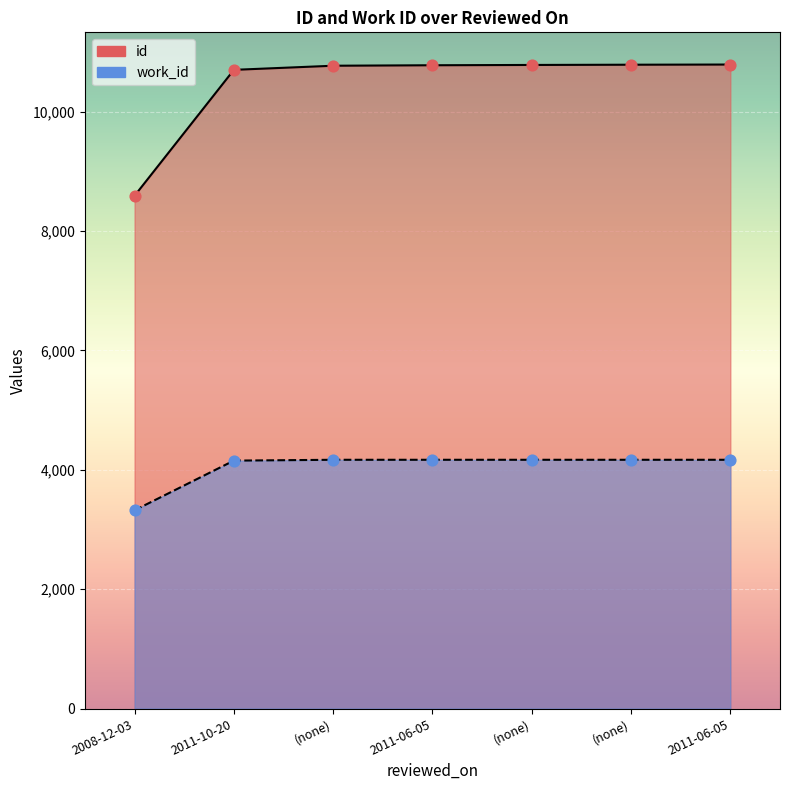

What are all the series names shown in the legend?

id, work_id